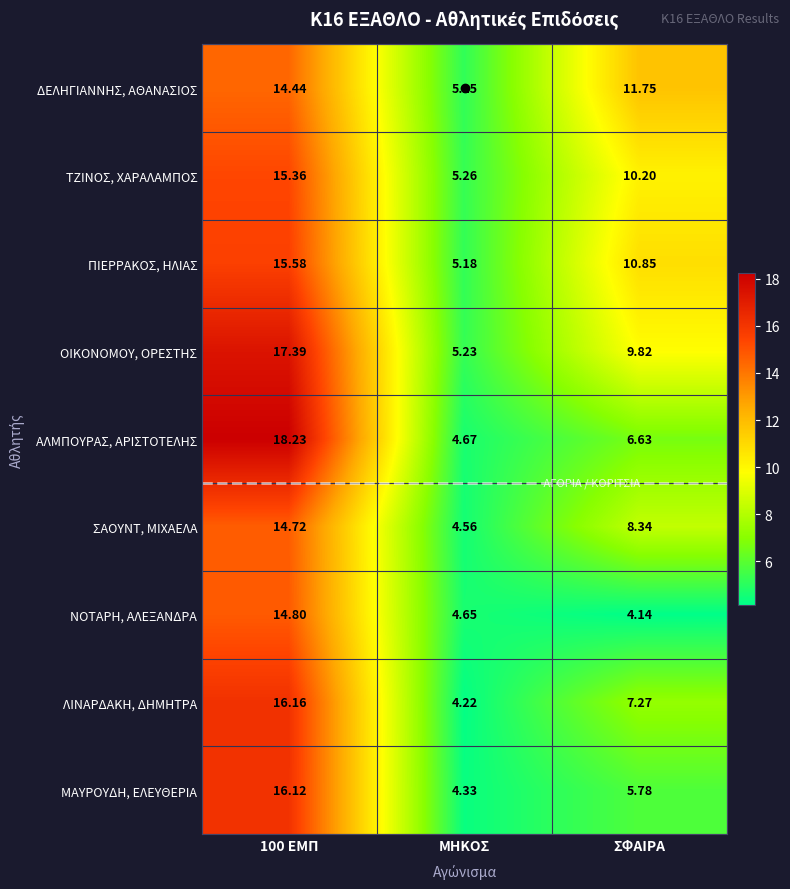

What is the greatest value displayed?

18.2